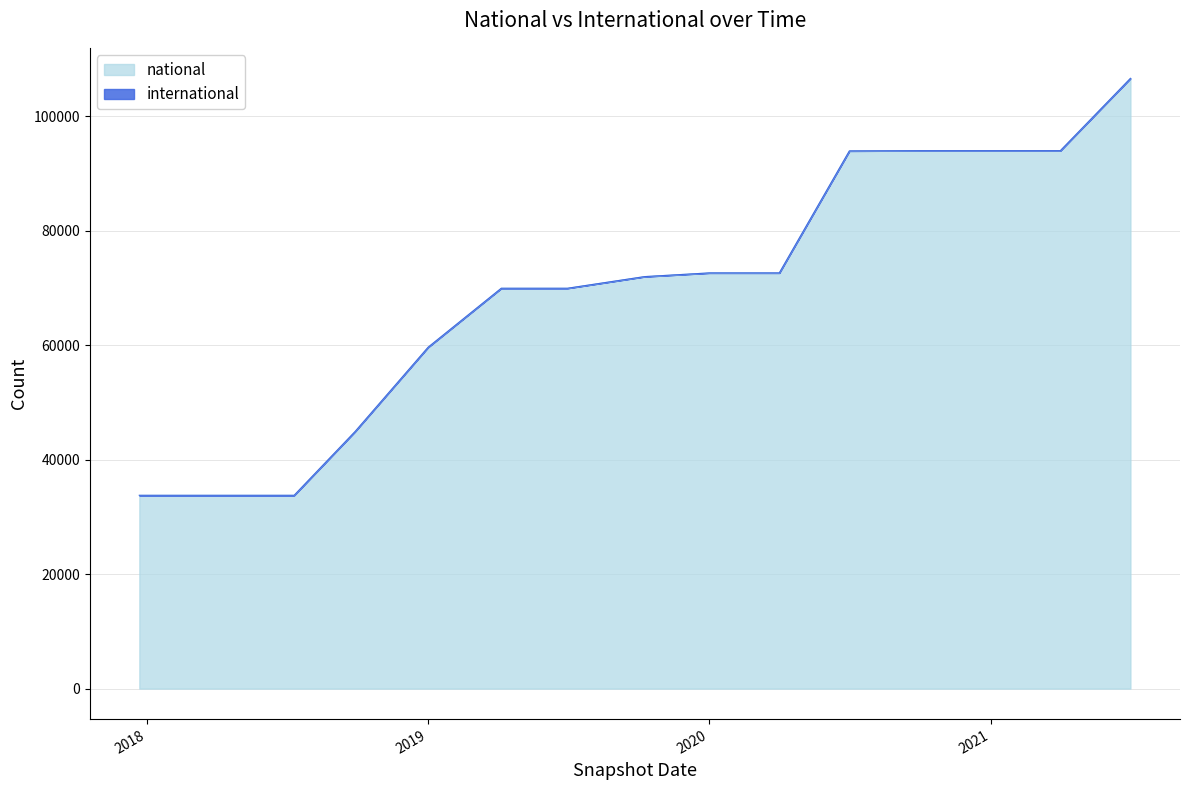

What is the minimum value for national?

33767